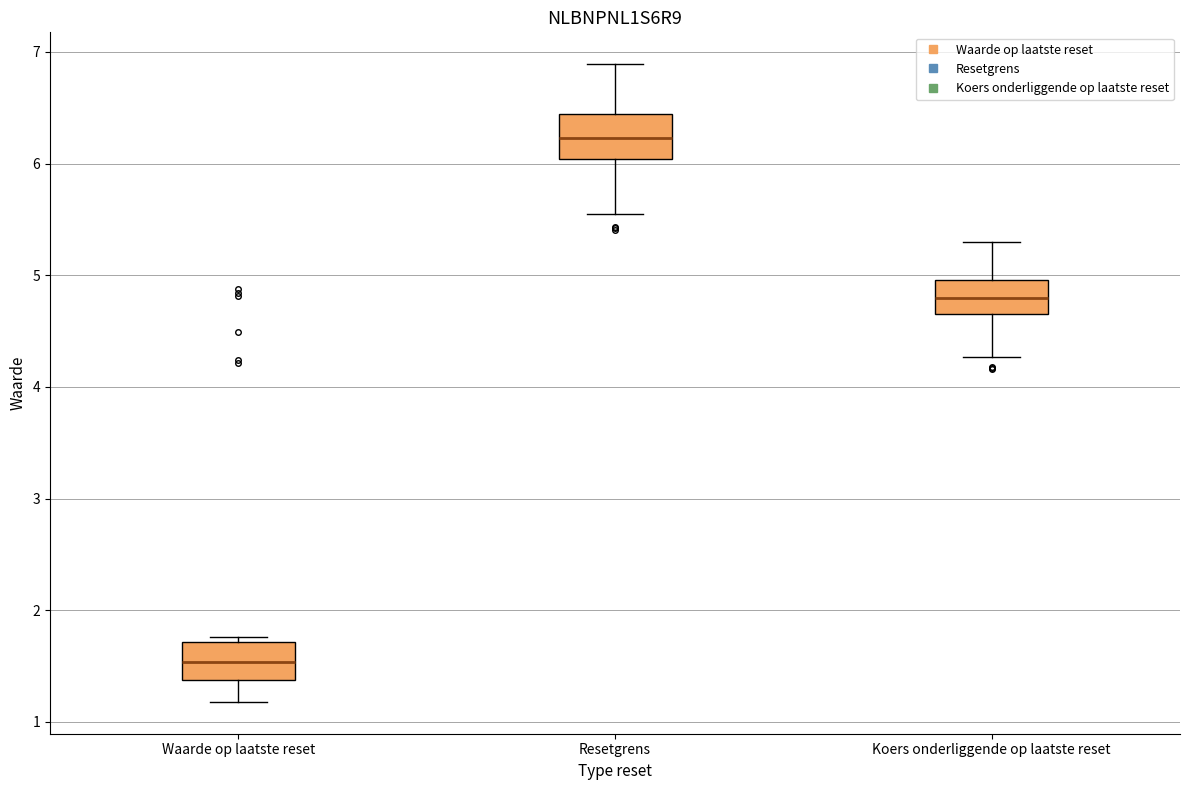

Which box has the highest median line?

Resetgrens